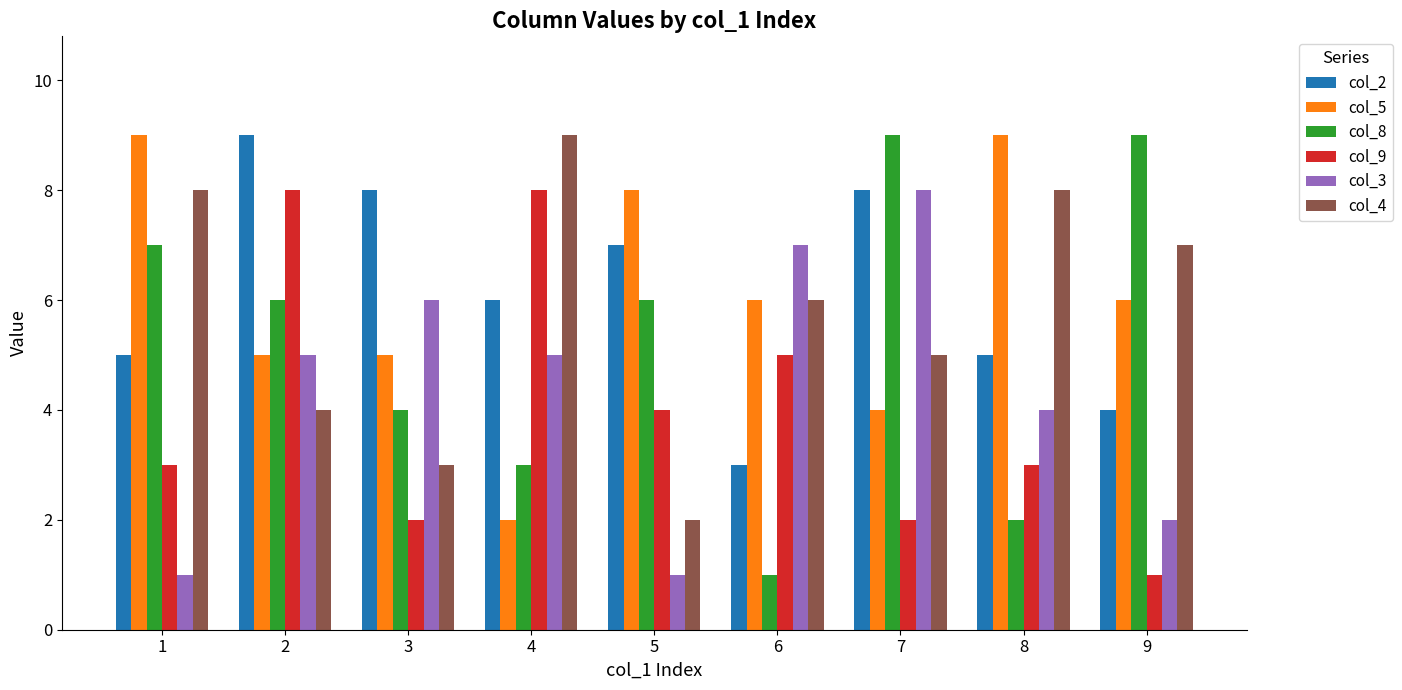

Reading left to right, list all the values displayed in this chart.

col_2: 5	9	8	6	7	3	8	5	4
col_5: 9	5	5	2	8	6	4	9	6
col_8: 7	6	4	3	6	1	9	2	9
col_9: 3	8	2	8	4	5	2	3	1
col_3: 1	5	6	5	1	7	8	4	2
col_4: 8	4	3	9	2	6	5	8	7